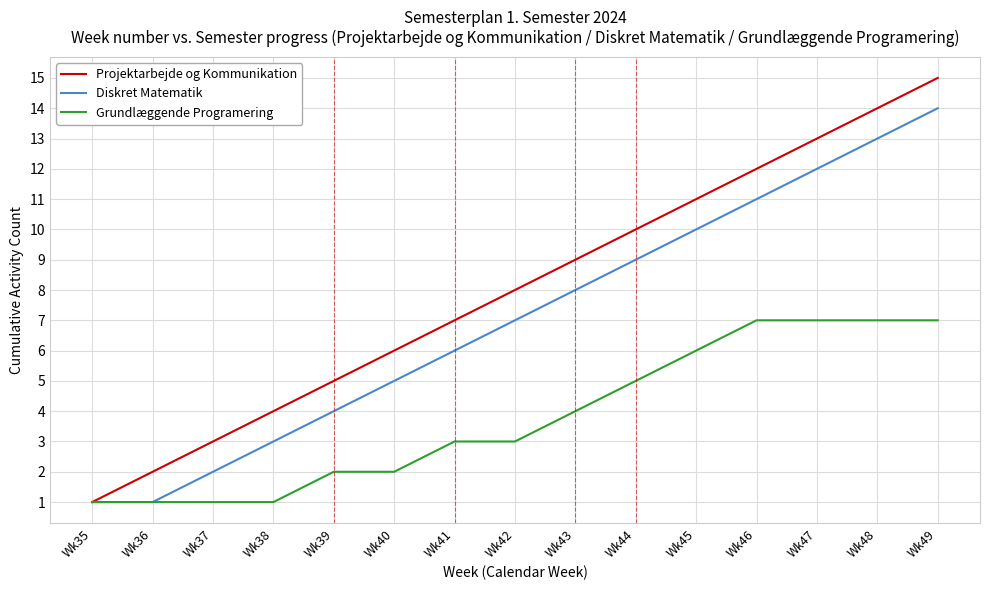

Which series has the largest total across all categories?

Projektarbejde og Kommunikation